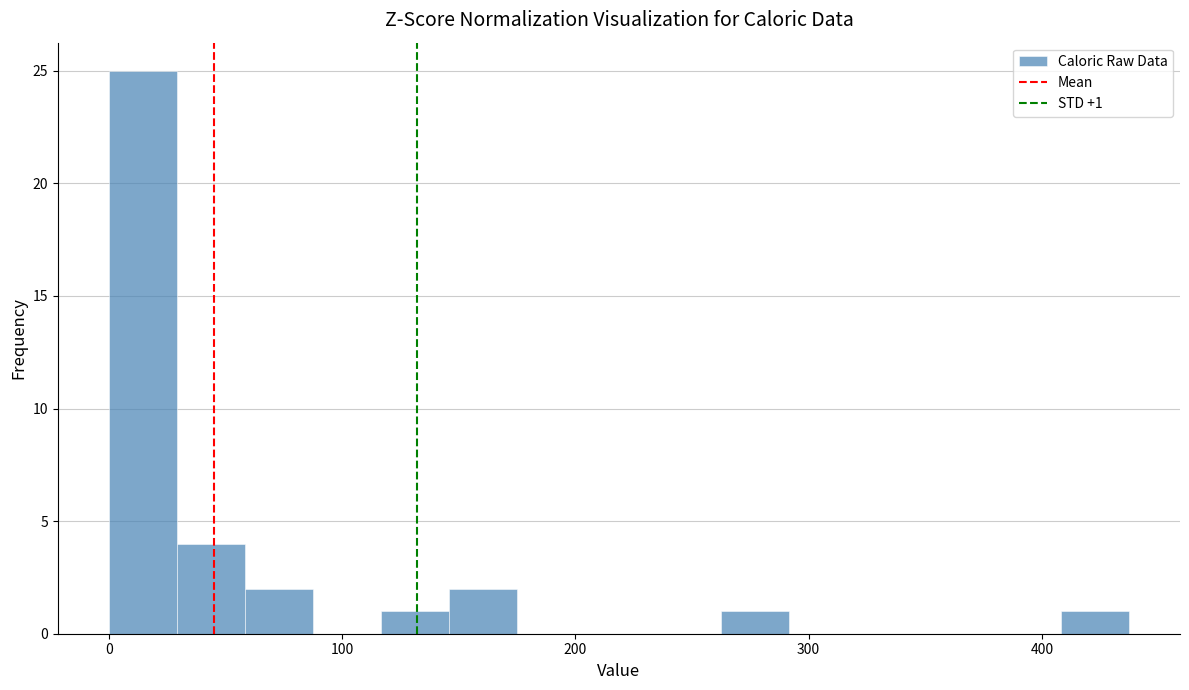

Around what value on the x-axis is the tallest bar? Give the approximate position of its centre, as read against the axis.

10